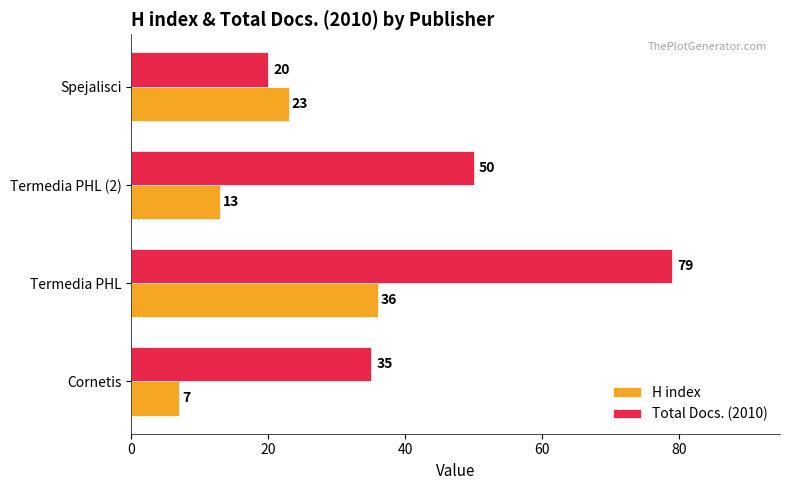

How many categories are shown in the chart?

4